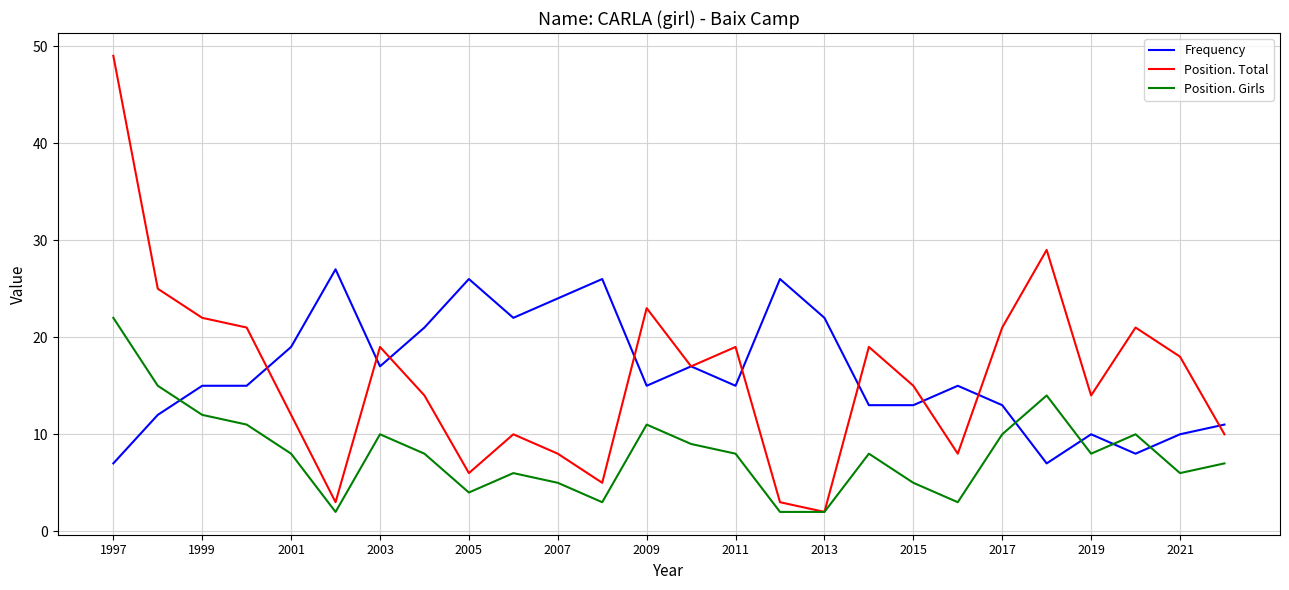

What is the greatest value displayed?

49